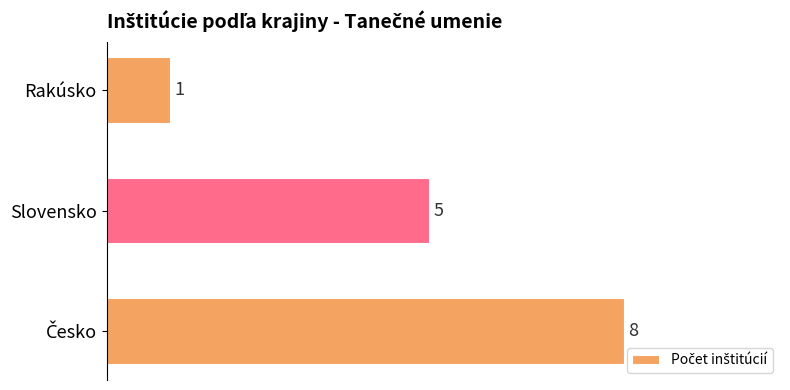

What is the difference between the maximum and minimum values?

7